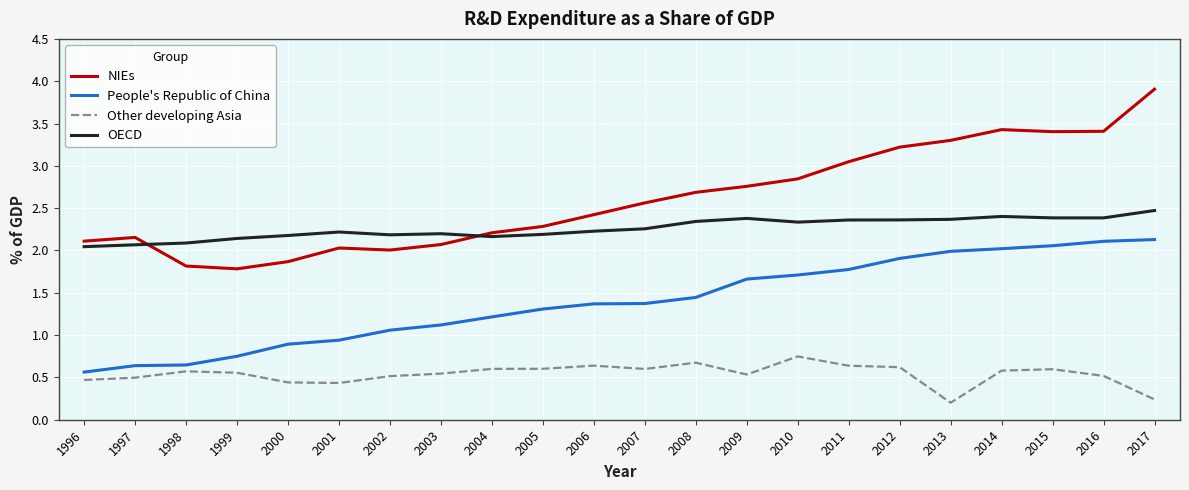

At which label does People's Republic of China first exceed 1?

2002